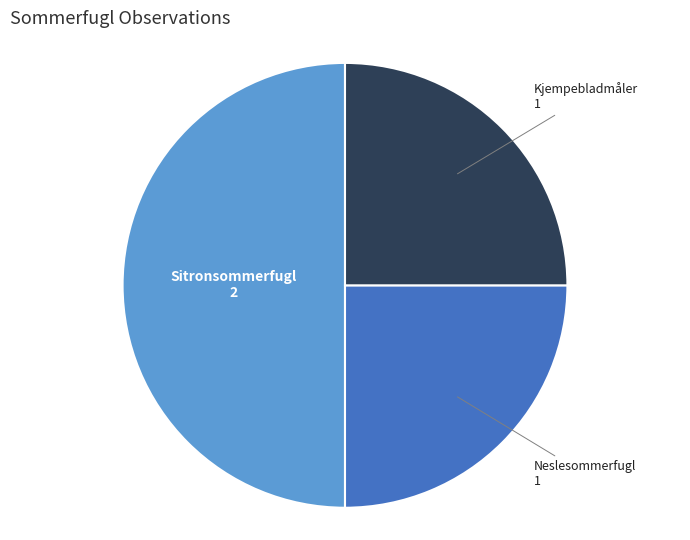

True or false: Neslesommerfugl accounts for 37% of the total.

False